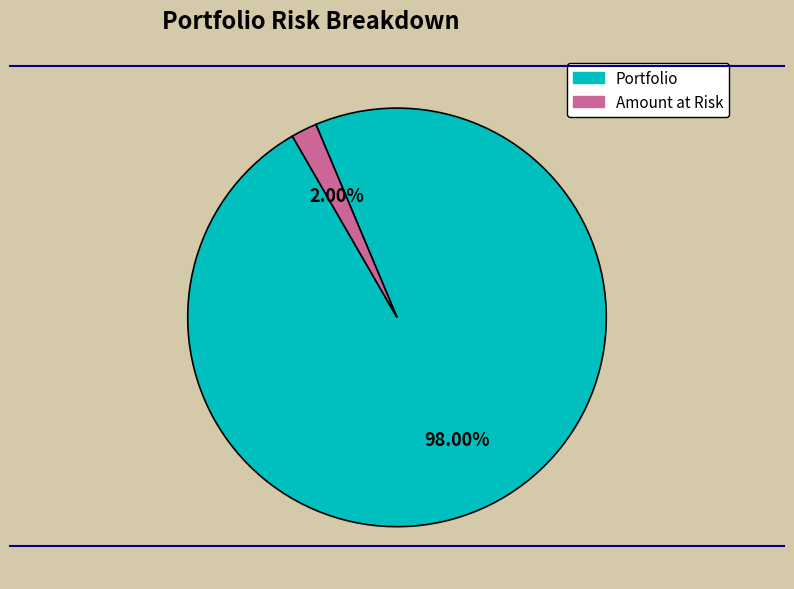

Is there any slice that represents more than half of the pie?

Yes